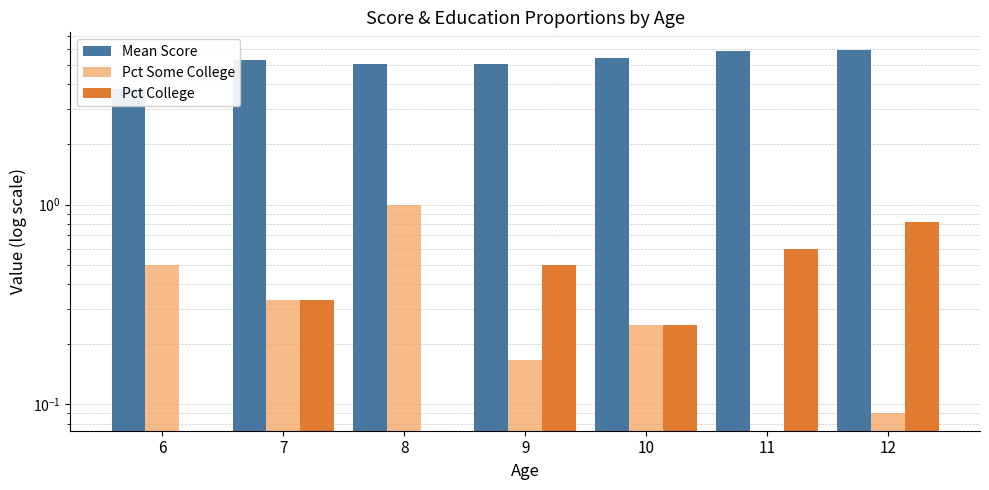

What is the greatest value displayed?

5.9